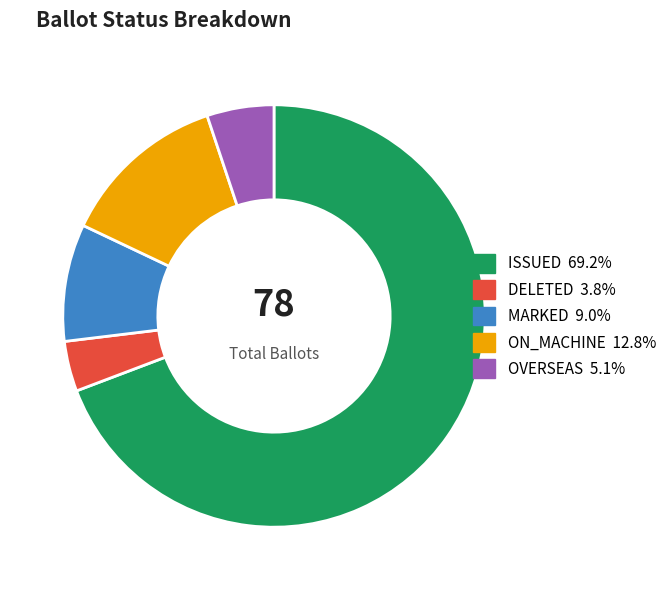

Do DELETED and OVERSEAS together represent more than half of the pie?

No